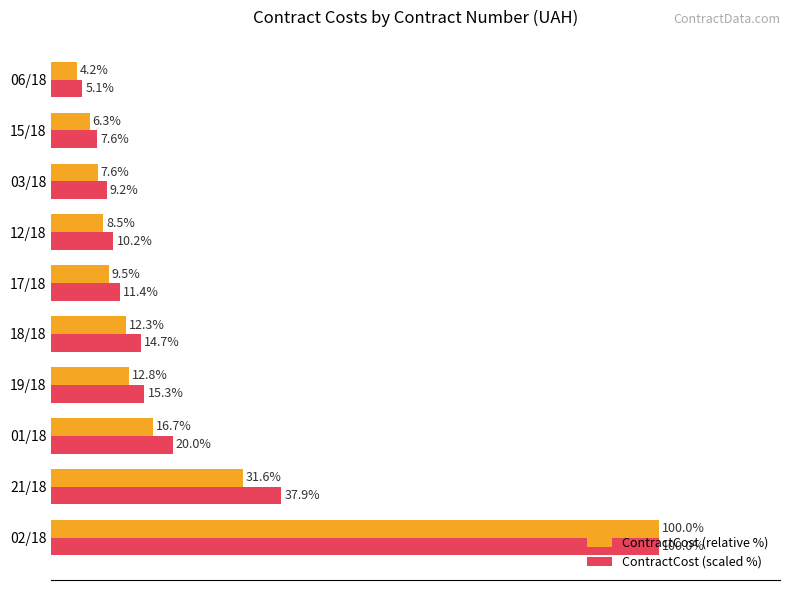

Which series has the largest range (max minus min)?

ContractCost (relative %)